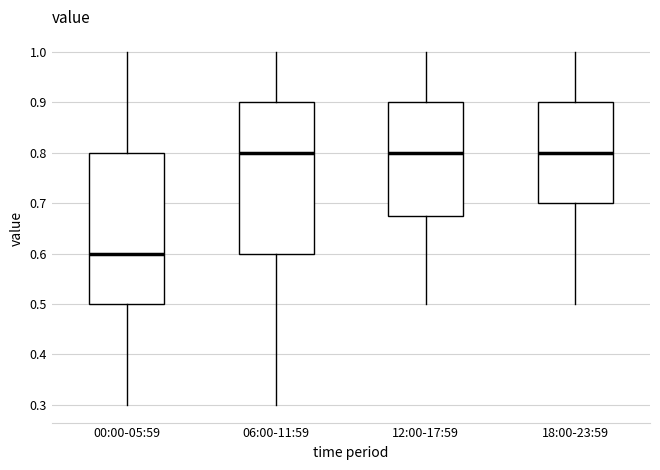

Reading left to right, read every box against the y-axis: the position of its median line, the range the box covers, and the ends of its whiskers. The values are not printed on the chart, so give them approximately, as read against the axis.

00:00-05:59: median 0.60, box 0.50 to 0.80, whiskers 0.30 to 1.00
06:00-11:59: median 0.80, box 0.60 to 0.90, whiskers 0.30 to 1.00
12:00-17:59: median 0.80, box 0.68 to 0.90, whiskers 0.50 to 1.00
18:00-23:59: median 0.80, box 0.70 to 0.90, whiskers 0.50 to 1.00